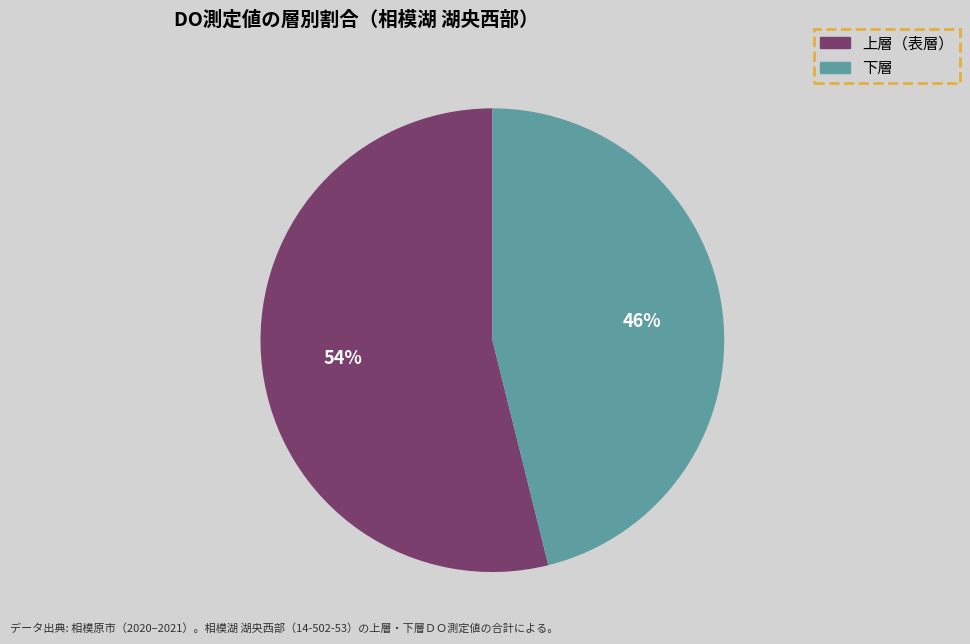

Does any single category account for the majority?

Yes